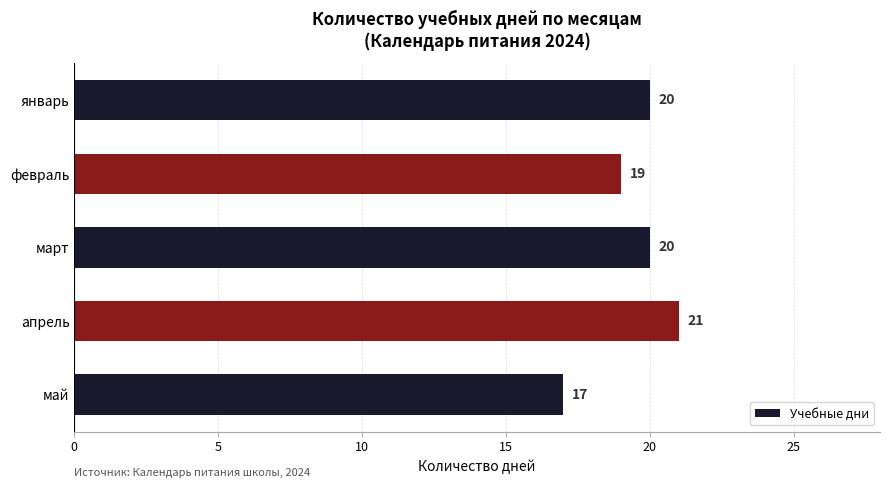

What is the difference between the maximum and minimum values?

4